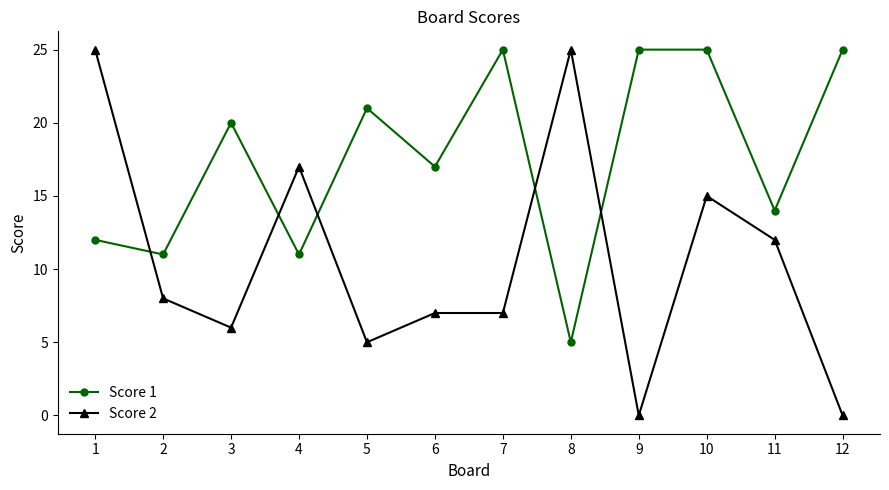

How many lines are shown in the chart?

2